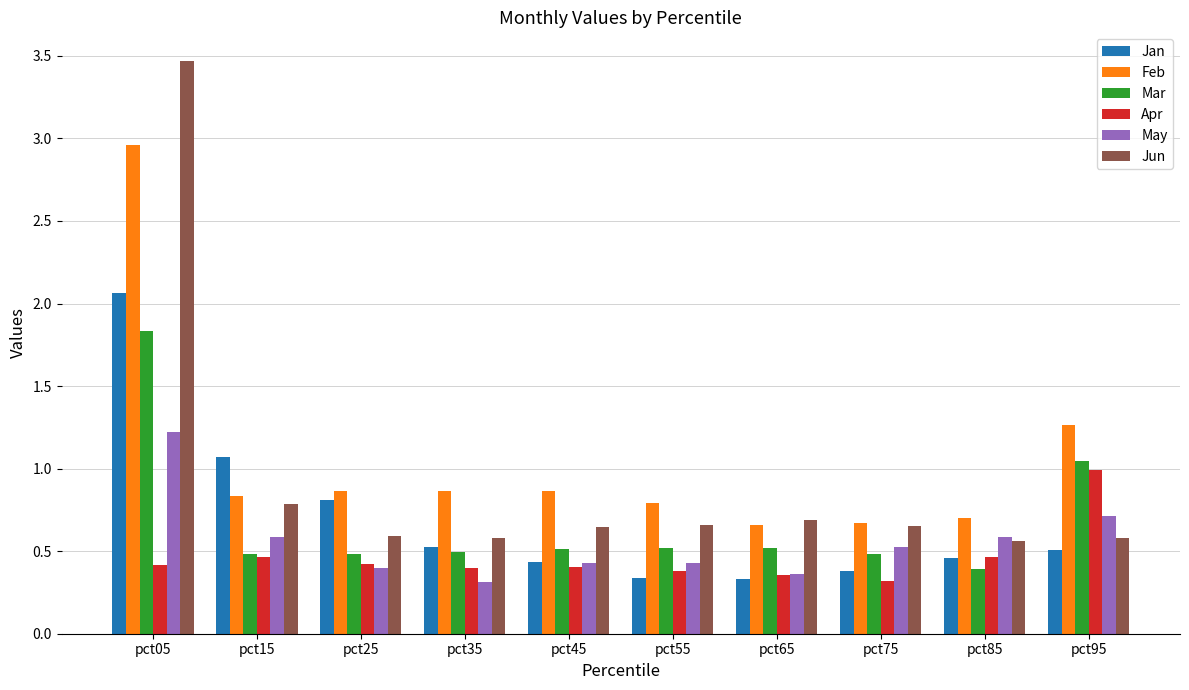

What is the maximum value shown in the chart?

3.5